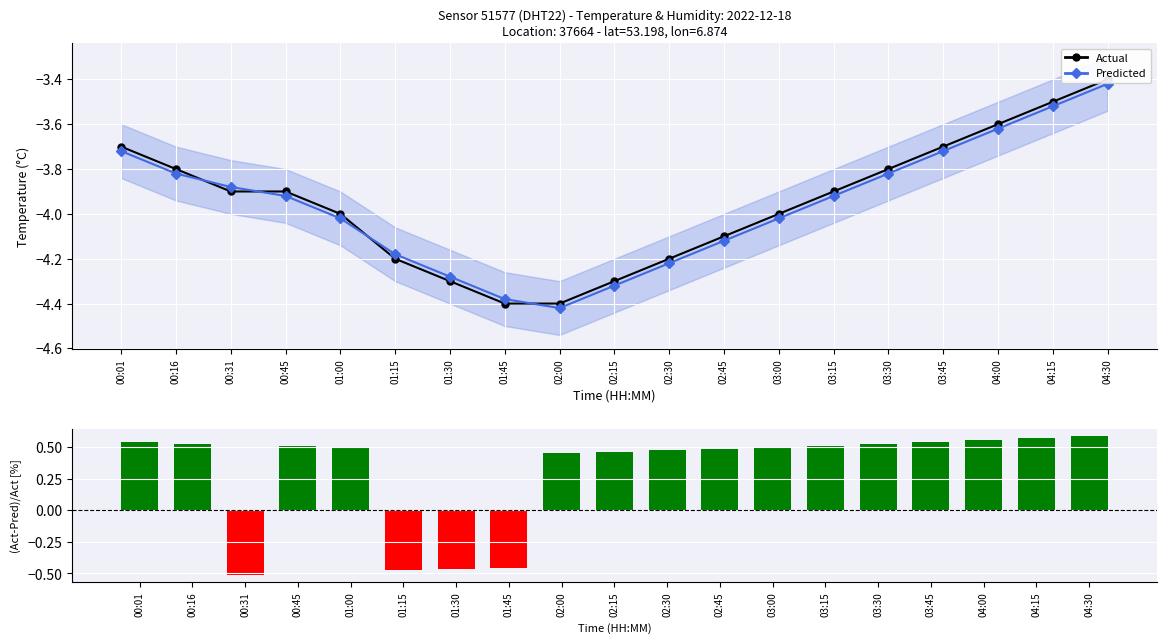

Which category has the lowest value in the (Act-Pred)/Act [%] series?

00:31